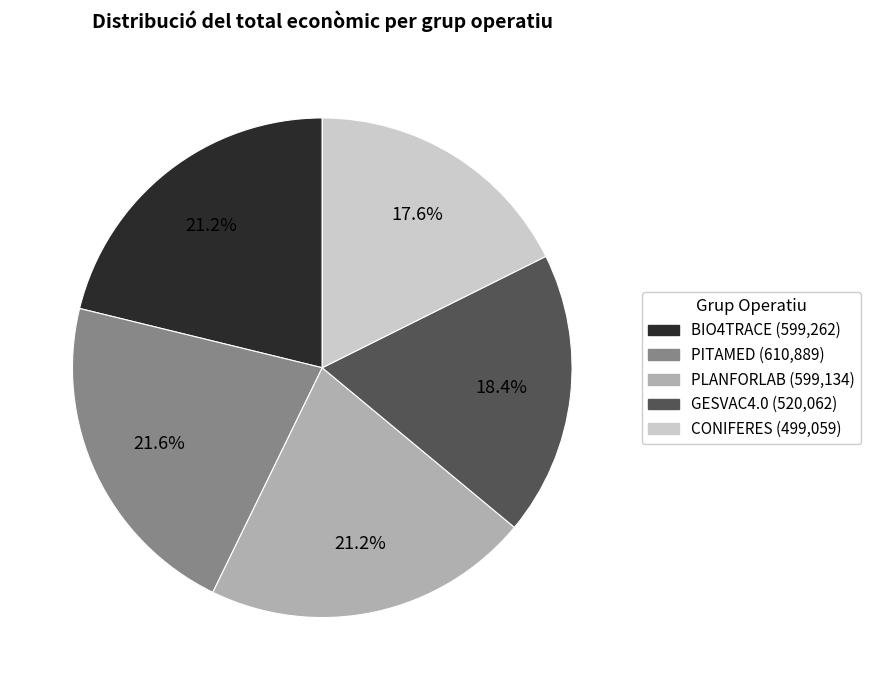

To the nearest percent, what is the difference between the CONIFERES and PLANFORLAB slice percentages?

4%